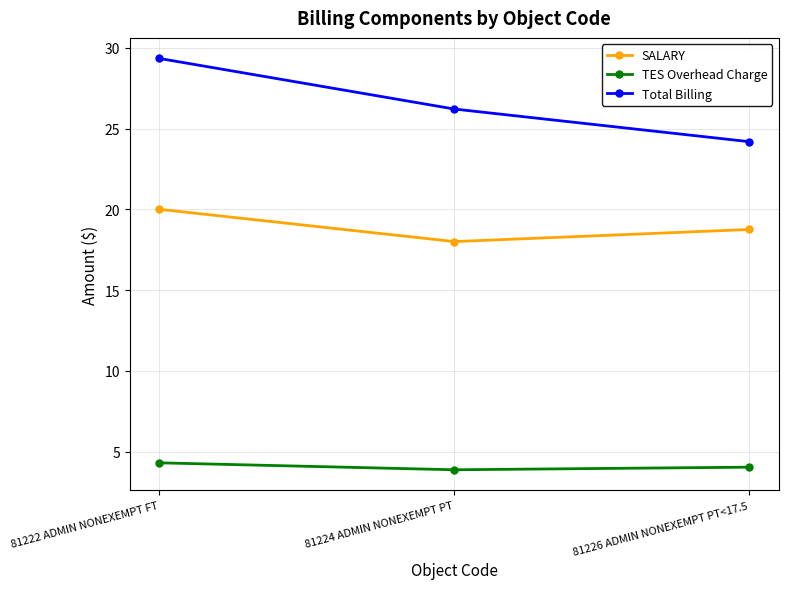

At which label does SALARY reach its minimum?

81224 ADMIN NONEXEMPT PT